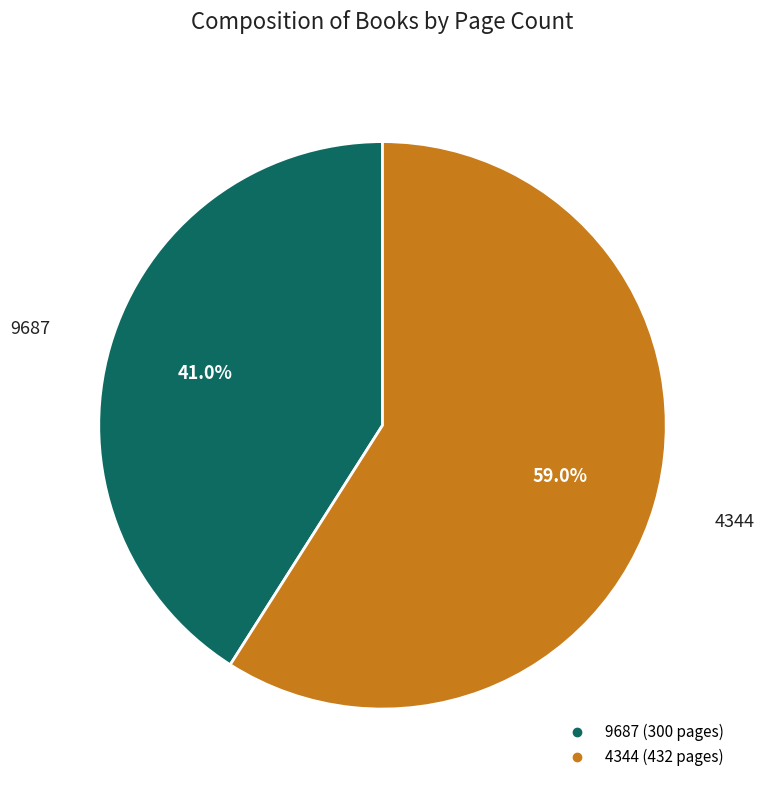

How many slices are in this pie chart?

2